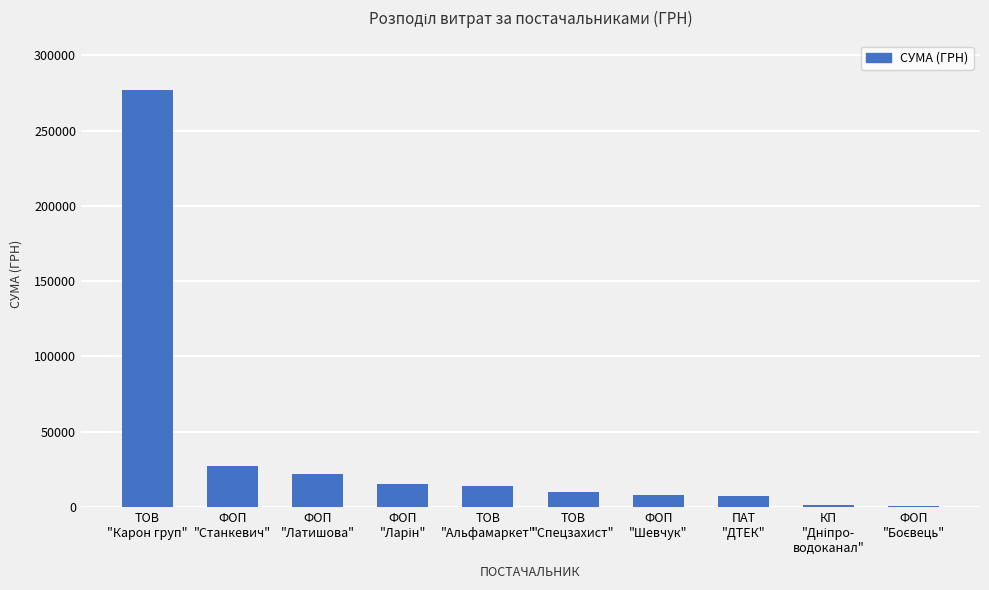

The chart shows a value of 22130.0 at ФОП
"Латишова". True or false?

True